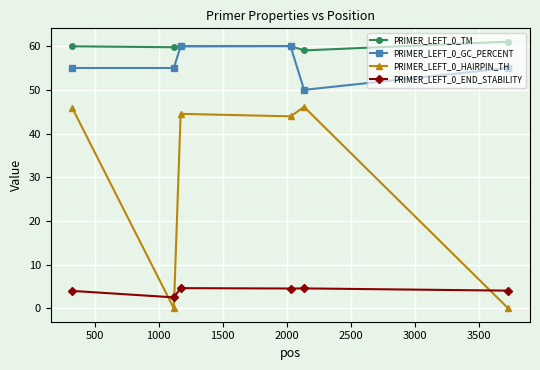

What is the value of the PRIMER_LEFT_0_GC_PERCENT point at the 6th from the left?

55.0